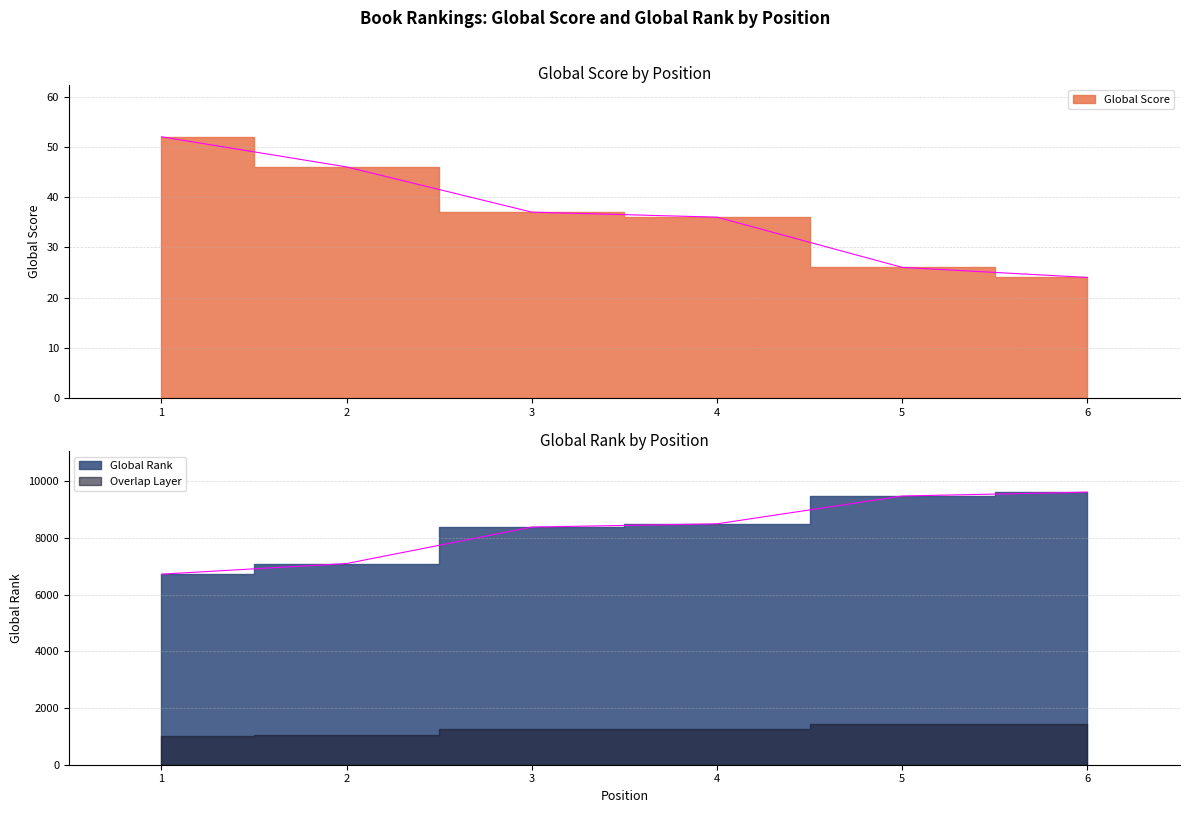

Reading left to right, extract all data points from this chart.

Global Score: 1=52	2=46	3=37	4=36	5=26	6=24
Global Rank: 1=6725	2=7100	3=8386	4=8501	5=9482	6=9618